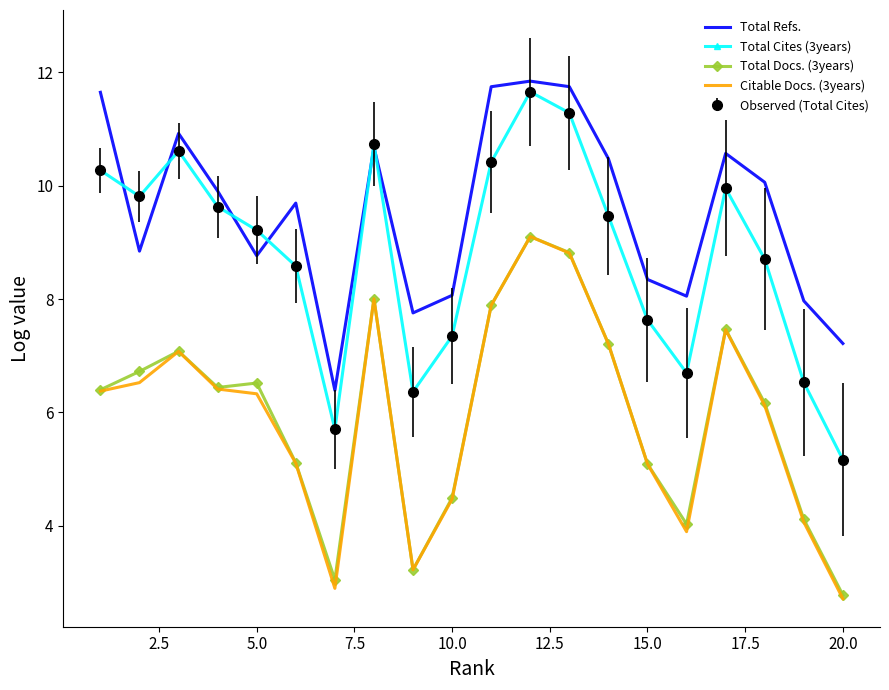

What is the average value of the Total Docs. (3years) series?

6.0